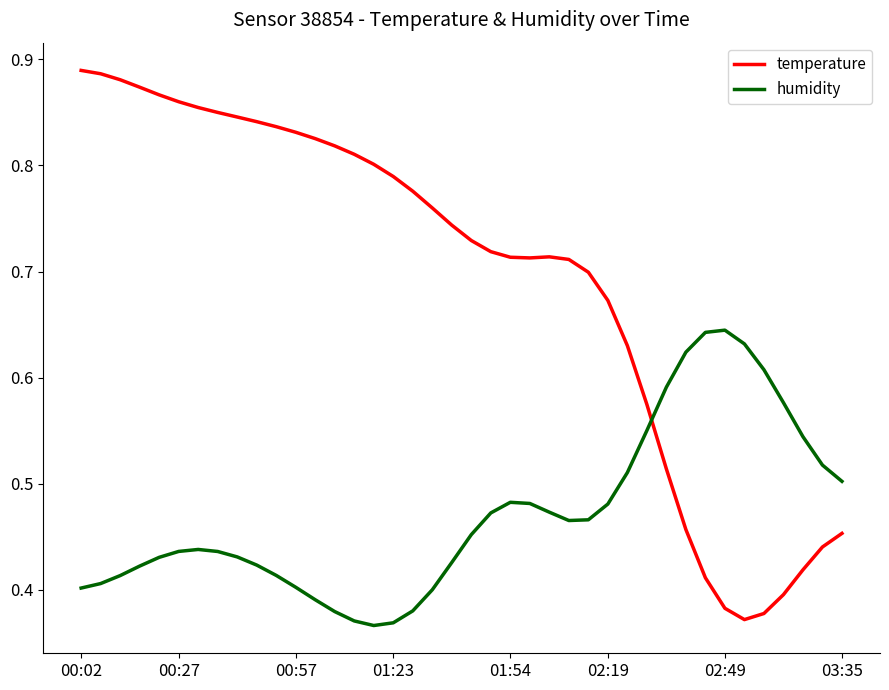

Does the chart display data point markers on the line(s)?

No